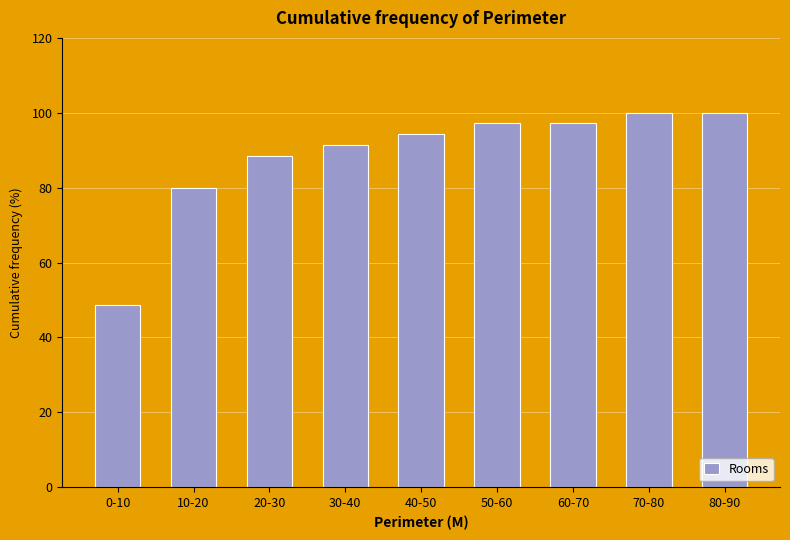

Reading left to right, transcribe all the data shown in this chart.

48.6	80.0	88.6	91.4	94.3	97.1	97.1	100.0	100.0